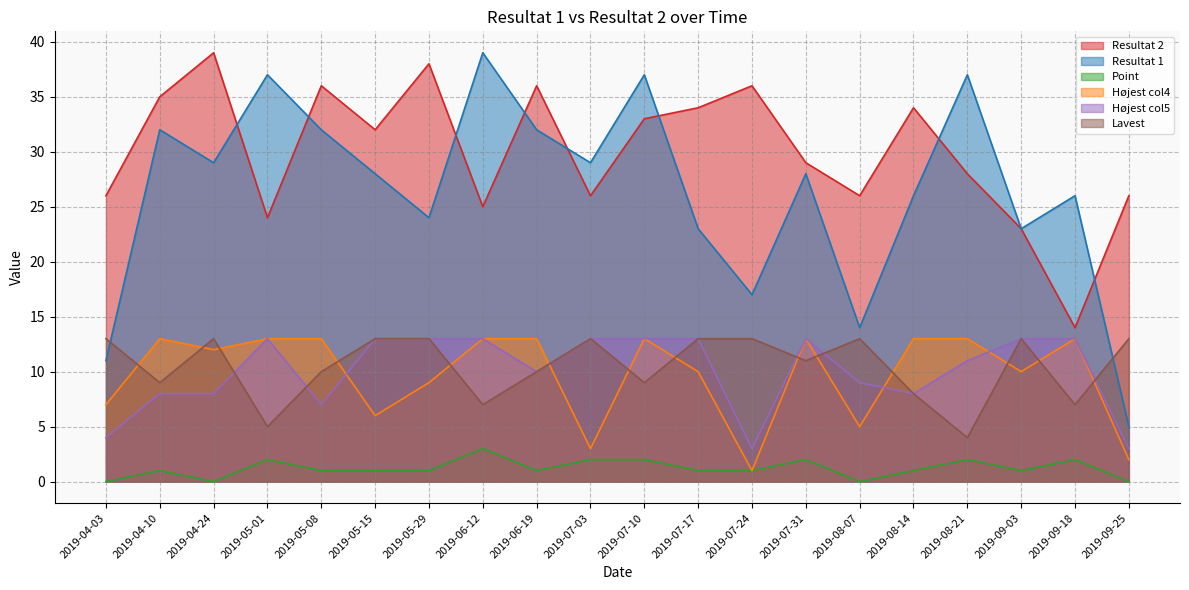

True or false: Resultat 1 and Højest col5 cross at least once.

False